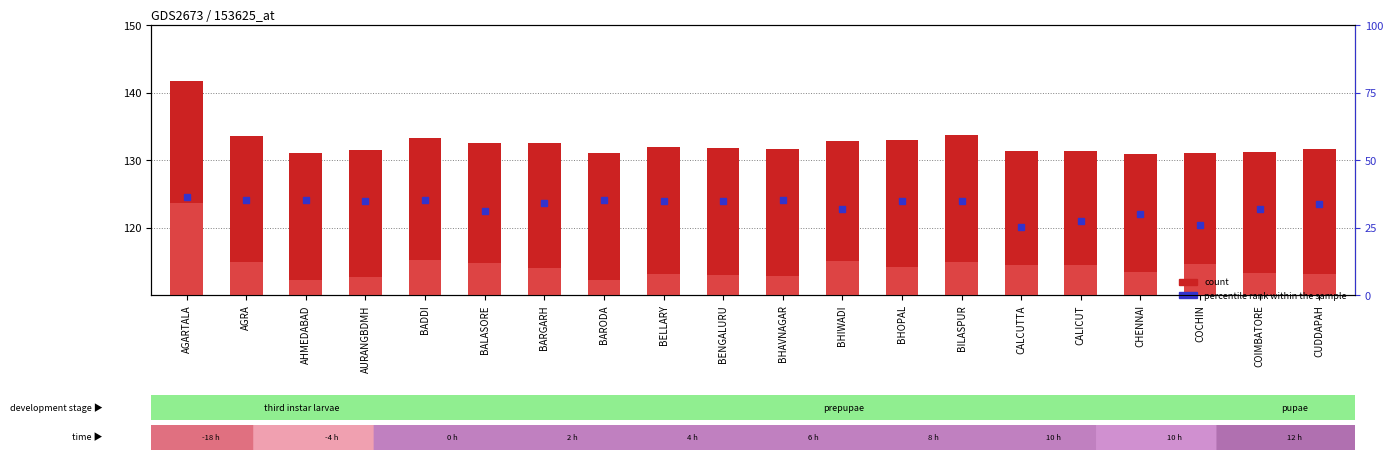

Which series has the largest total across all categories?

count